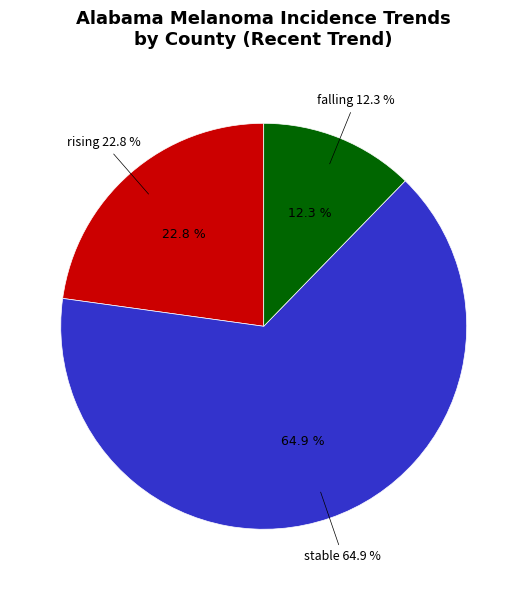

How many segments does this pie chart have?

3